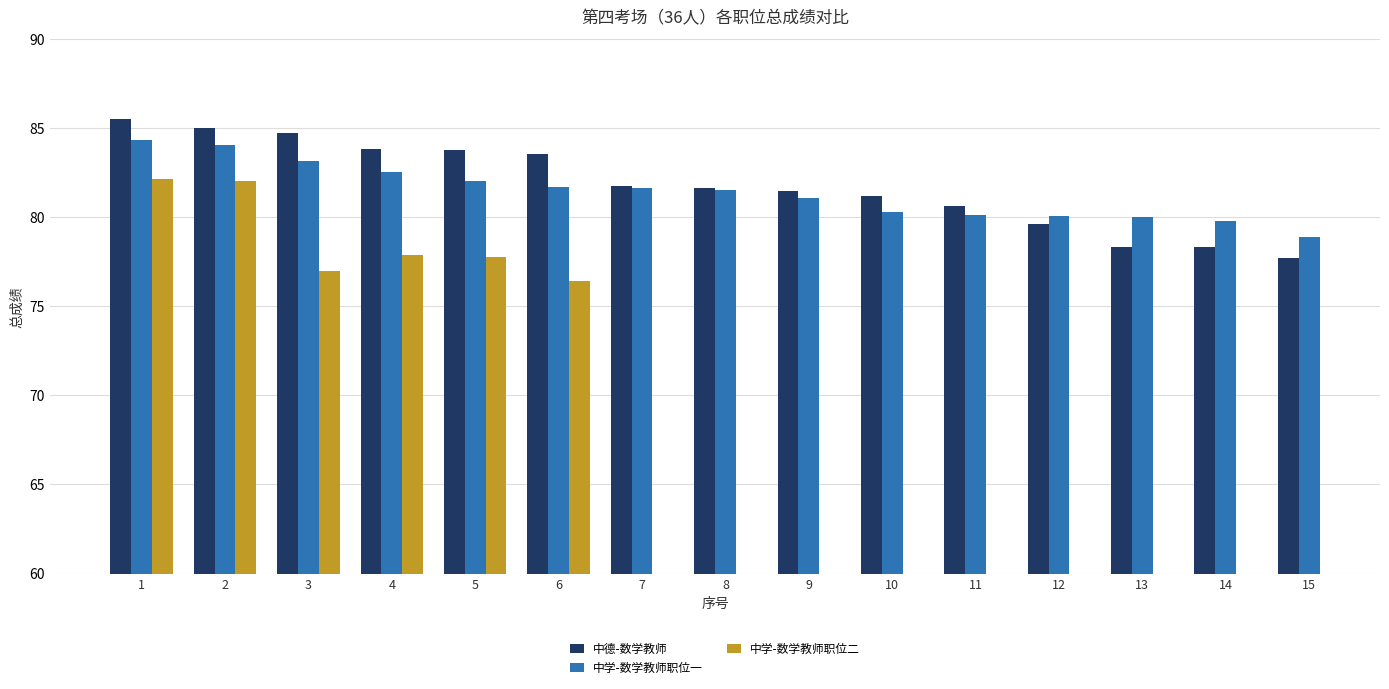

Are the bars grouped side by side (vs. stacked)?

Yes